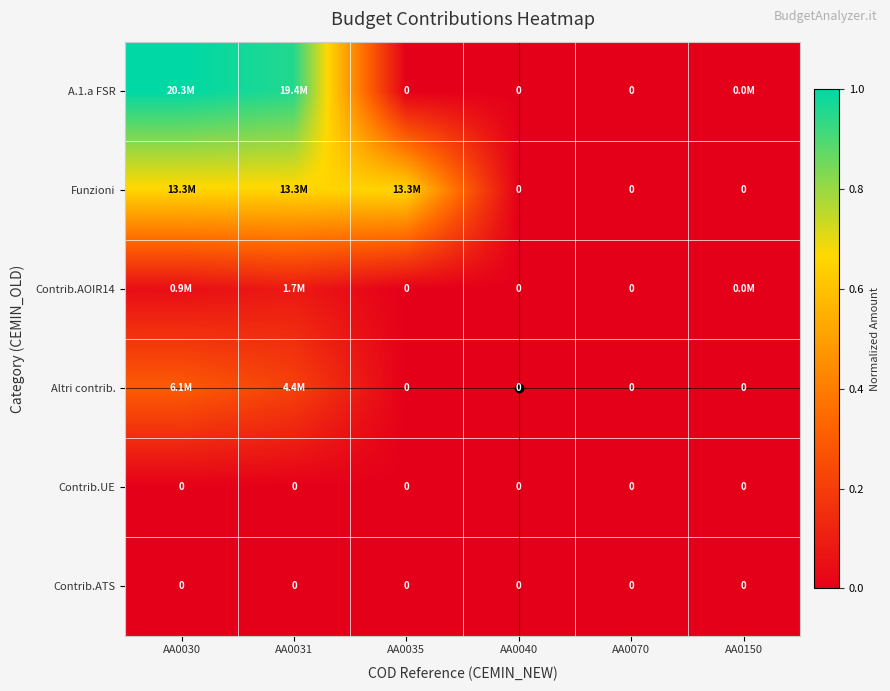

Is it true that Altri contrib. equals 0.5 at AA0030?

False